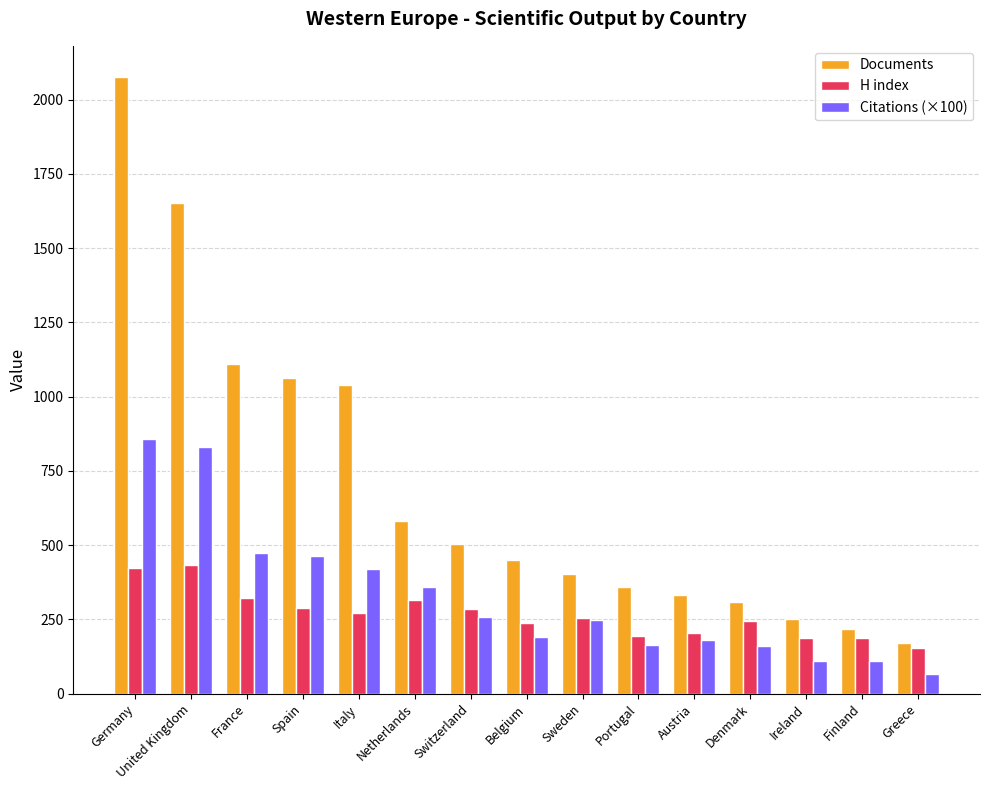

What is the difference between the highest and lowest values at Portugal?

193